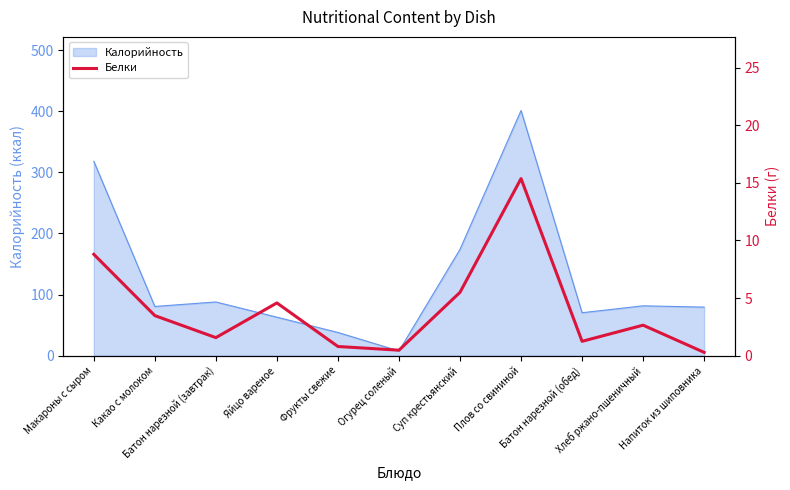

Count the number of values greater than 2.

6